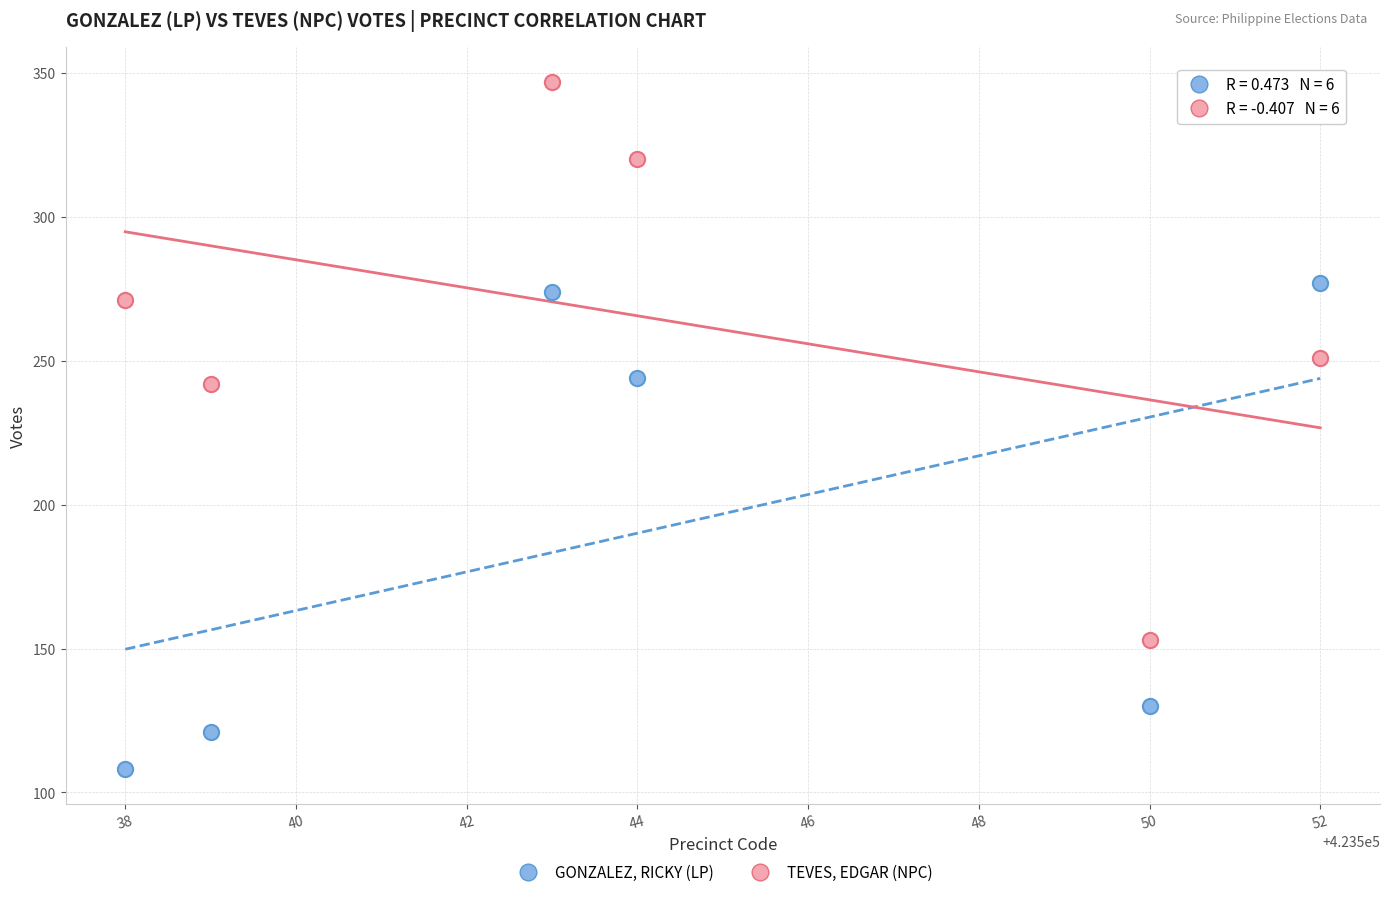

Which series has the widest spread of Y values?

TEVES, EDGAR (NPC)